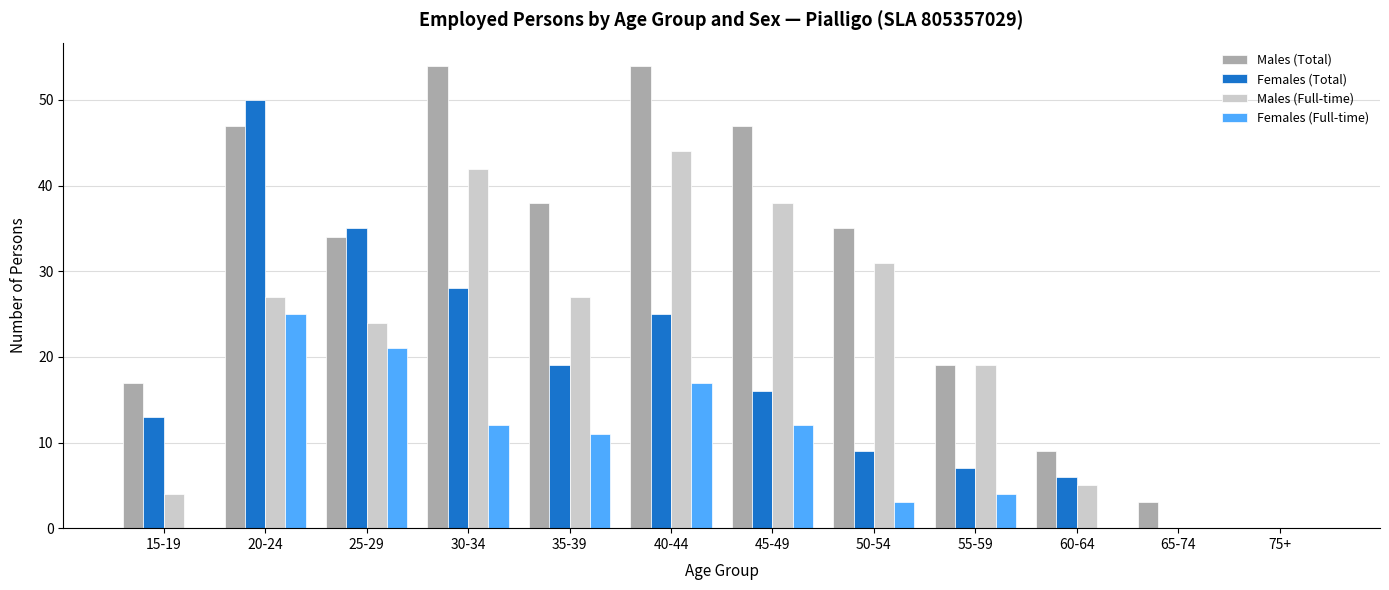

Which series changed the most between 25-29 and 30-34?

Males (Total)